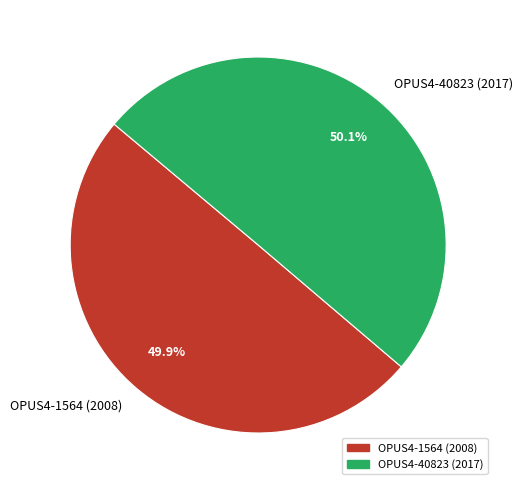

What percentage is the OPUS4-1564 (2008) slice, to the nearest percent?

50%